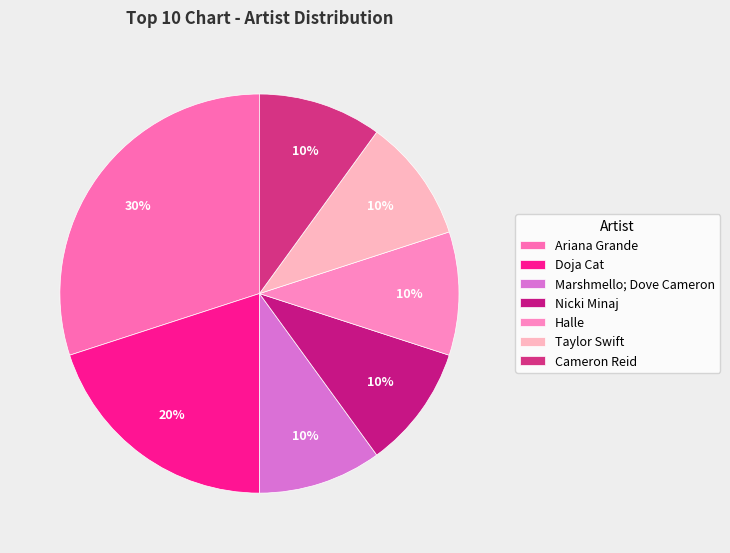

What is the ratio of the value at Taylor Swift to the value at Nicki Minaj?

1.0